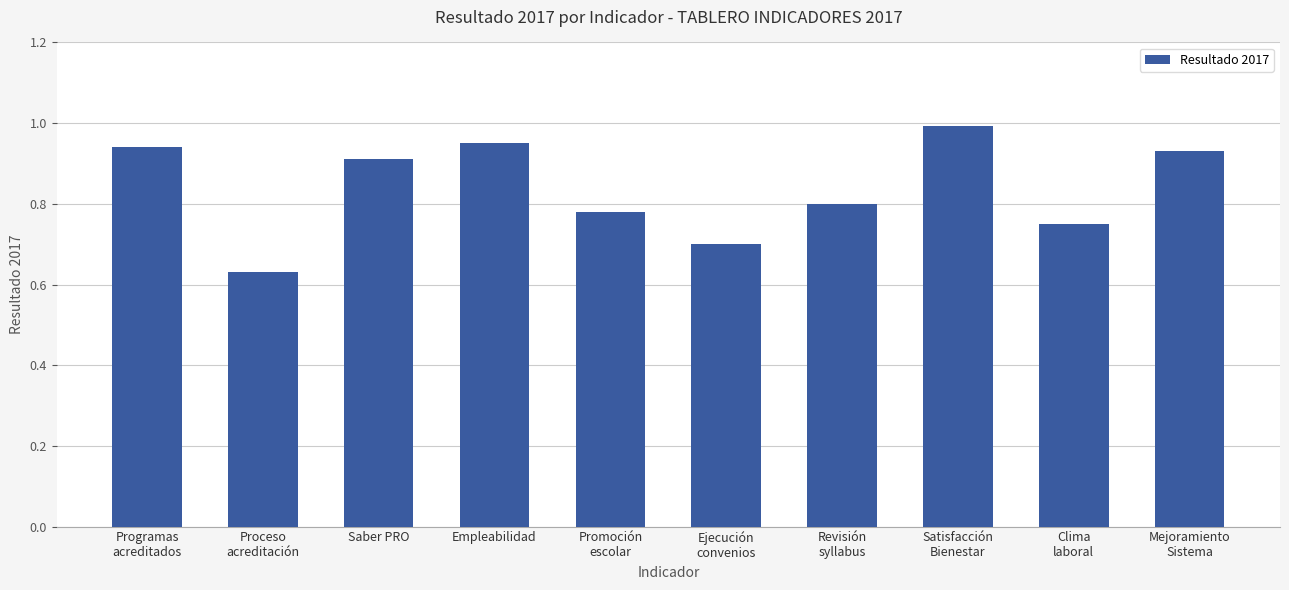

The chart shows a value of 0.3 at Promoción
escolar. True or false?

False